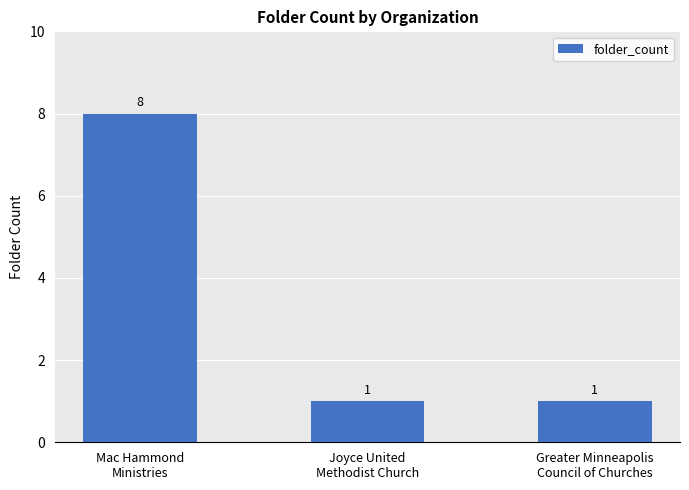

How many distinct data groups are displayed?

1